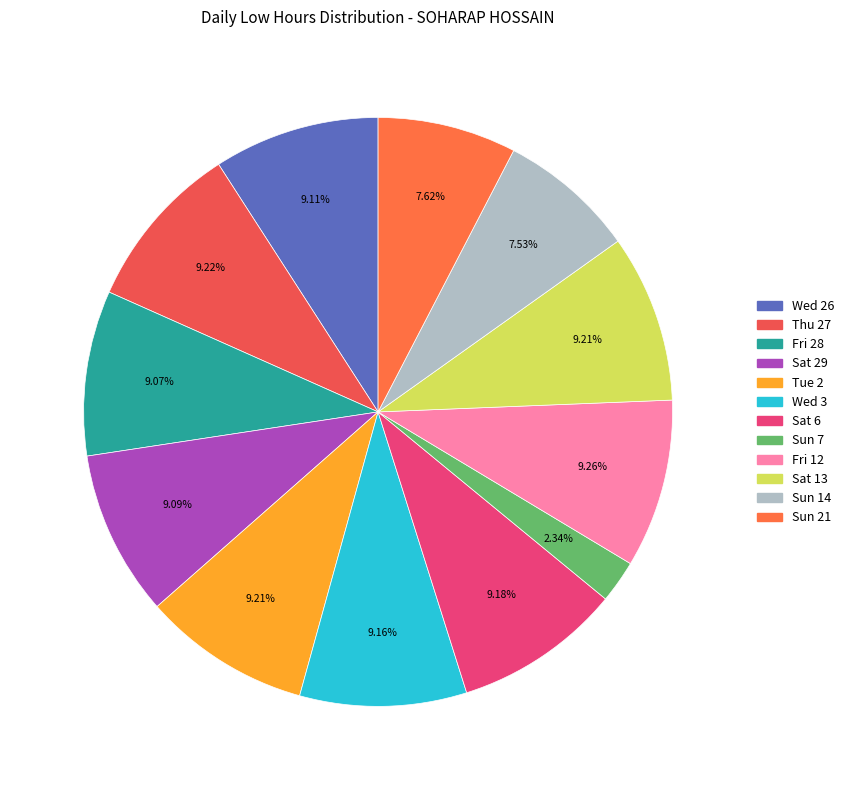

Count the number of slices in the pie.

12